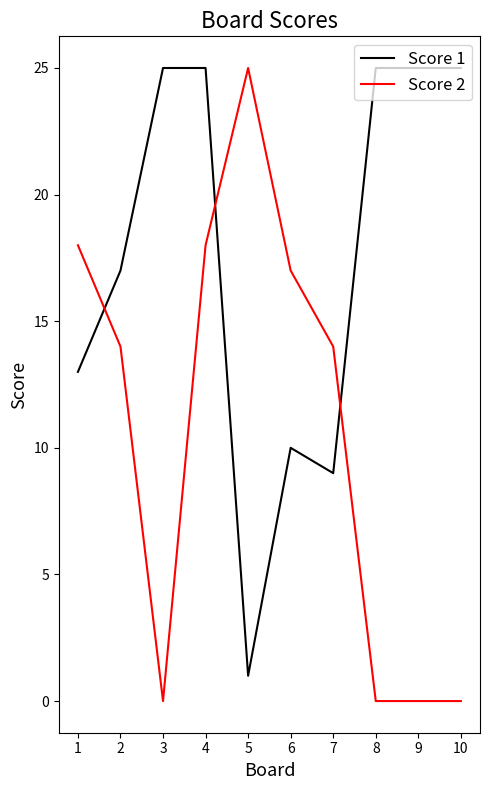

After their last crossing, which series has the higher values: Score 2 or Score 1?

Score 1